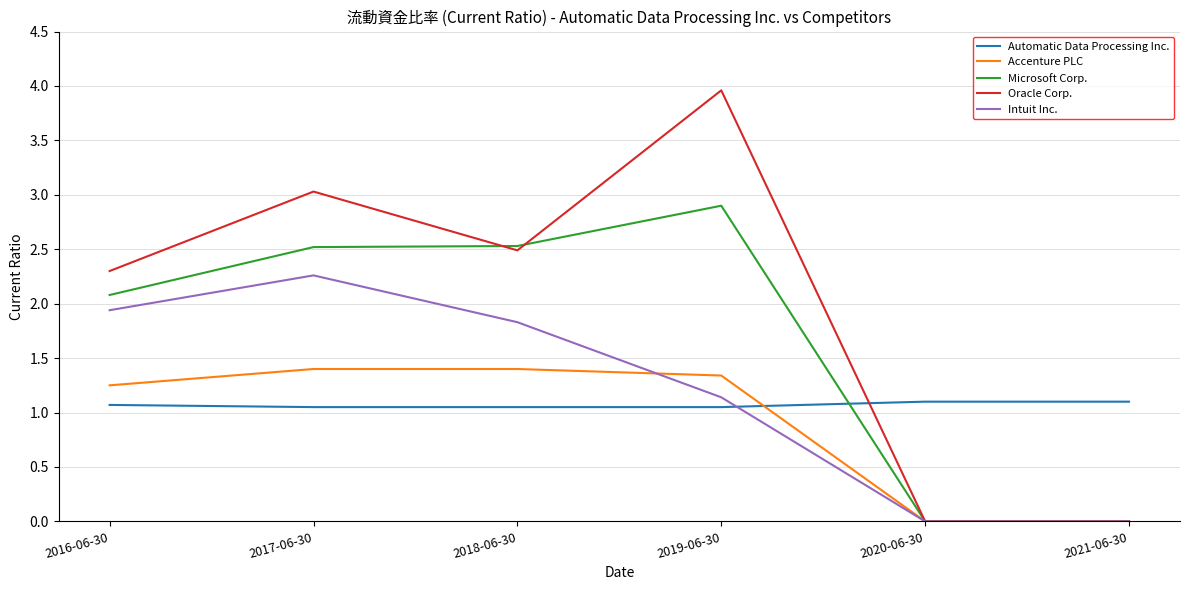

Which series changed the most between 2018-06-30 and 2019-06-30?

Oracle Corp.